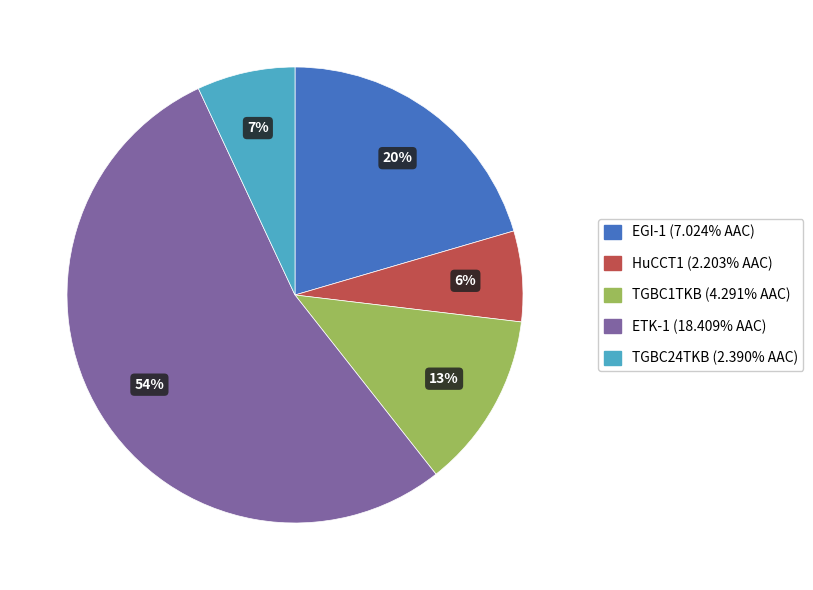

True or false: ETK-1 accounts for 54% of the total.

True